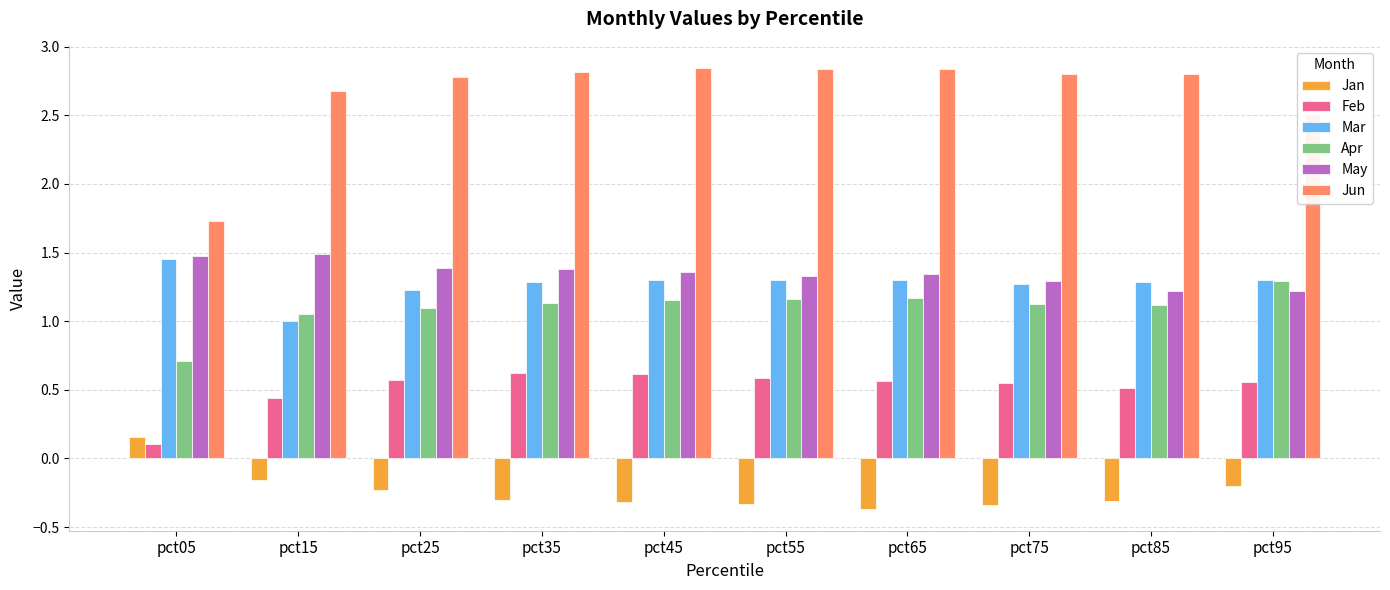

Is the value of Jun at pct55 greater than the value of May at pct55?

Yes